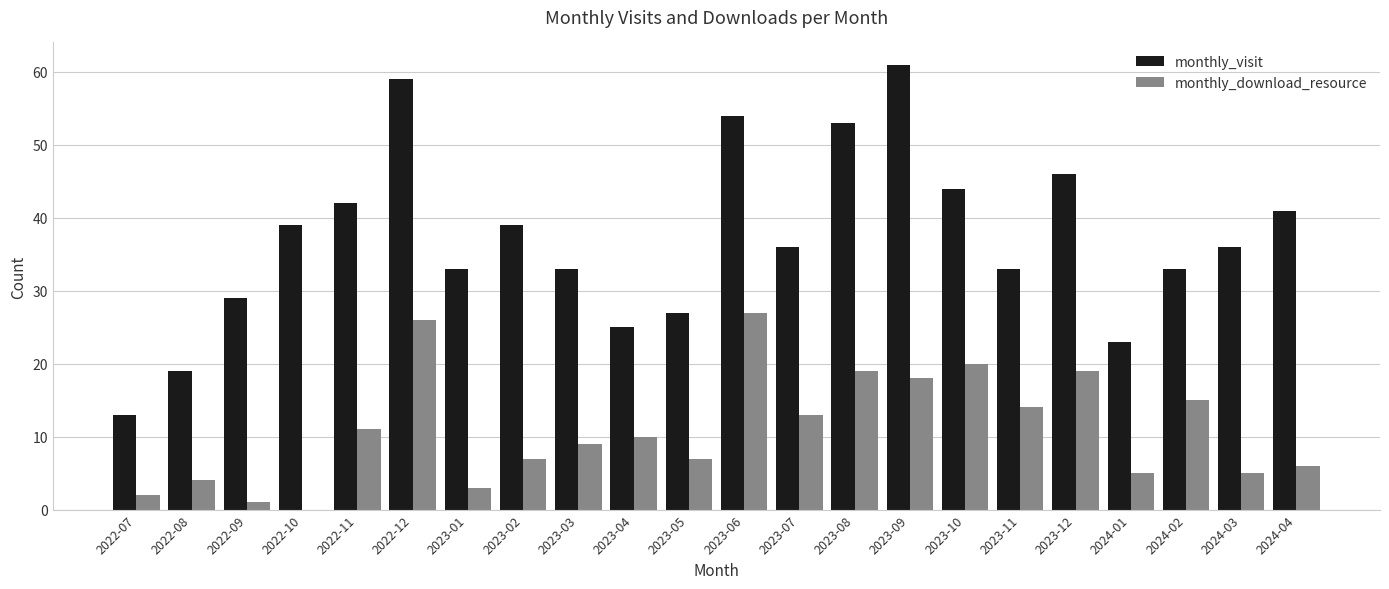

How many data points does each series have?

22